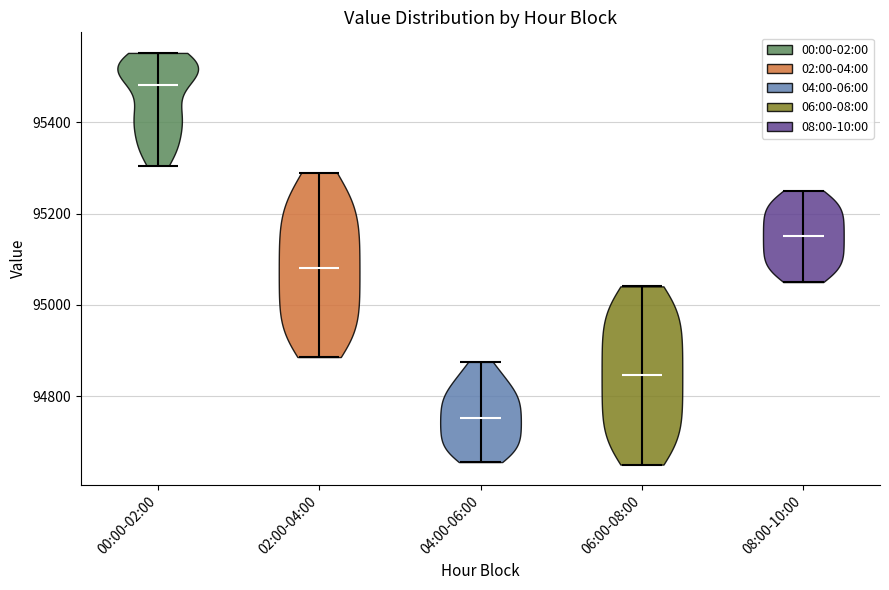

Which violin has the lowest median line?

04:00-06:00